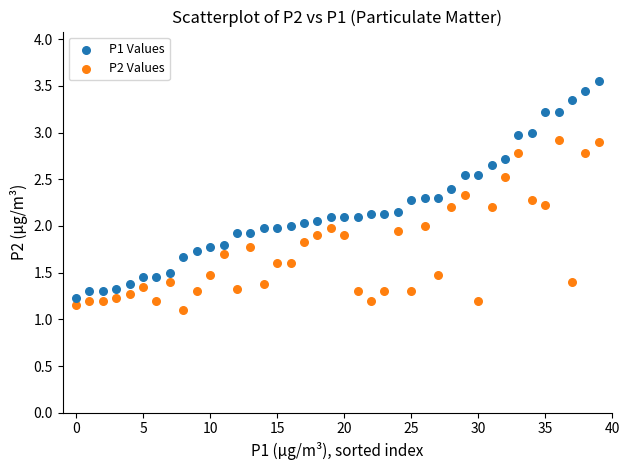

Which series reaches the maximum Y coordinate?

P1 Values